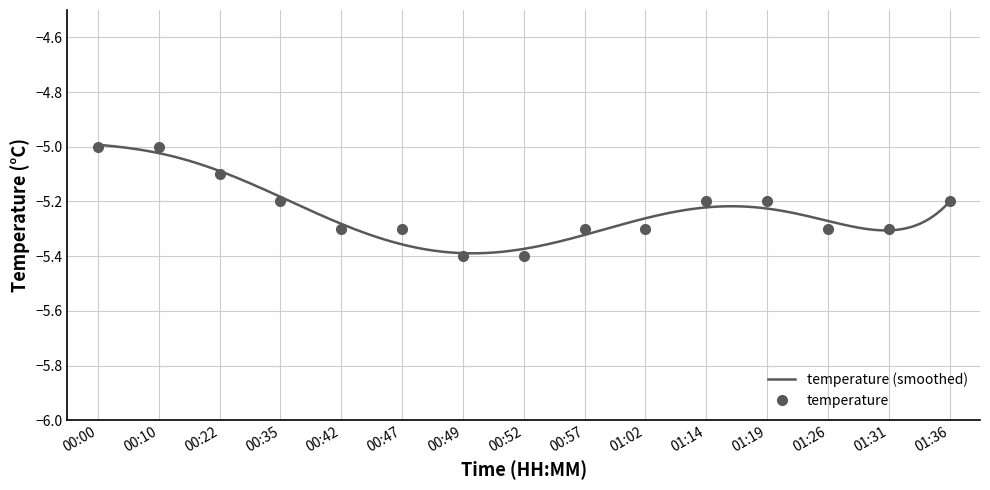

True or false: the data has more than 1 interior local peaks.

False